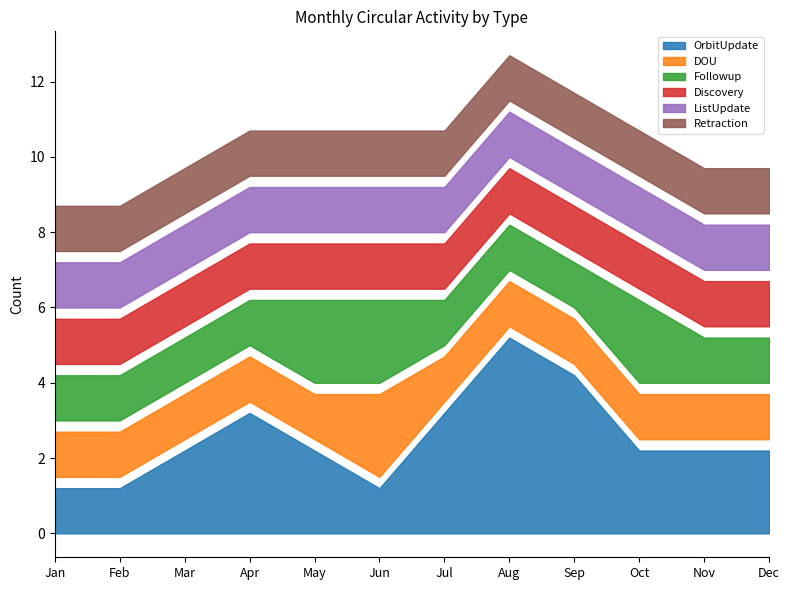

Is the value of Retraction at Apr greater than the value of Followup at Aug?

No